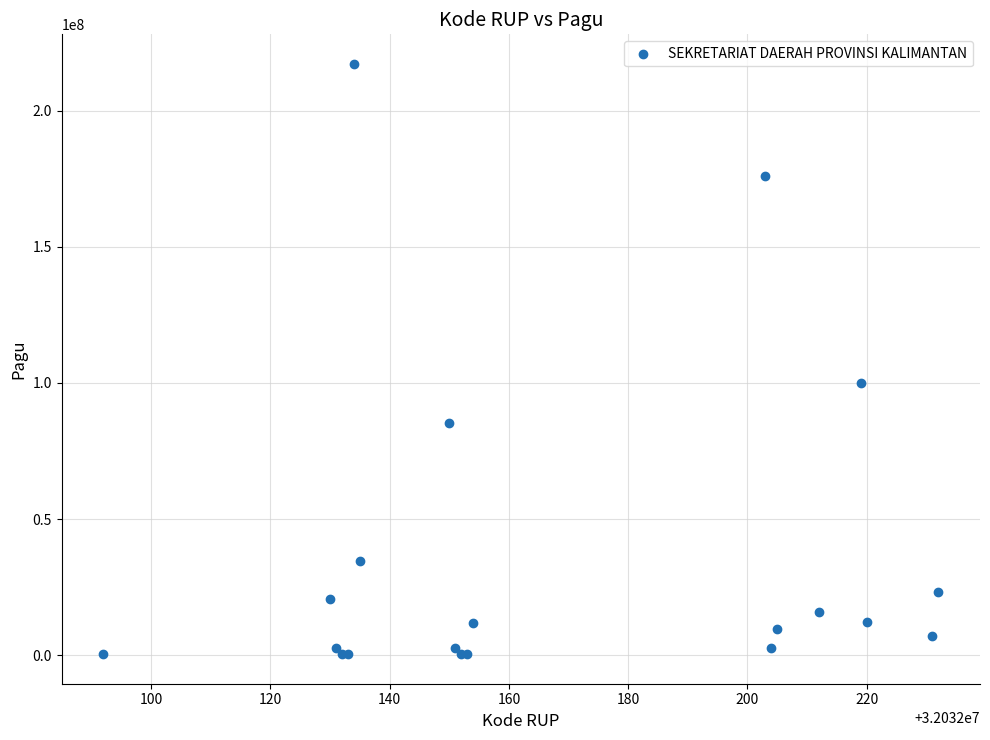

What Y value in the scatter plot is closest to 108800000?

99958000